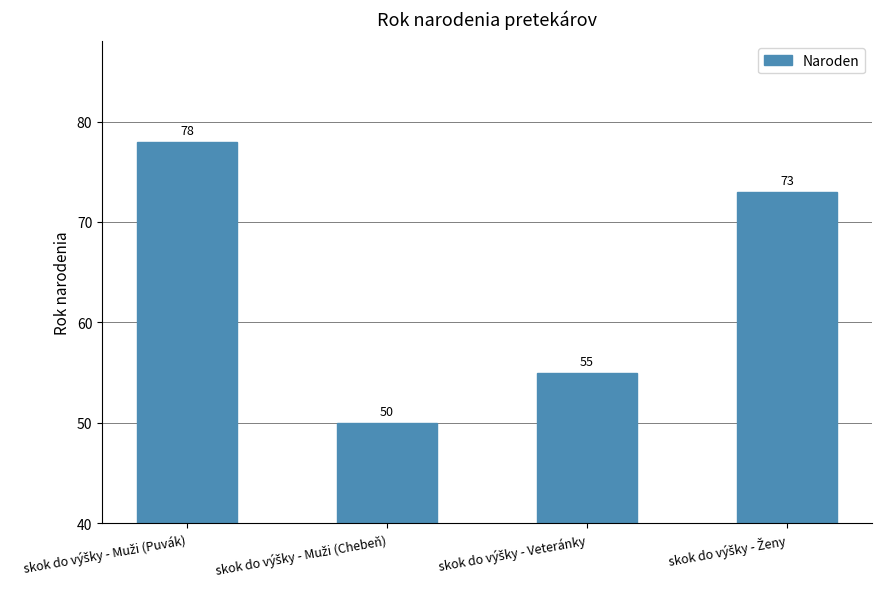

What is the maximum value shown in the chart?

78